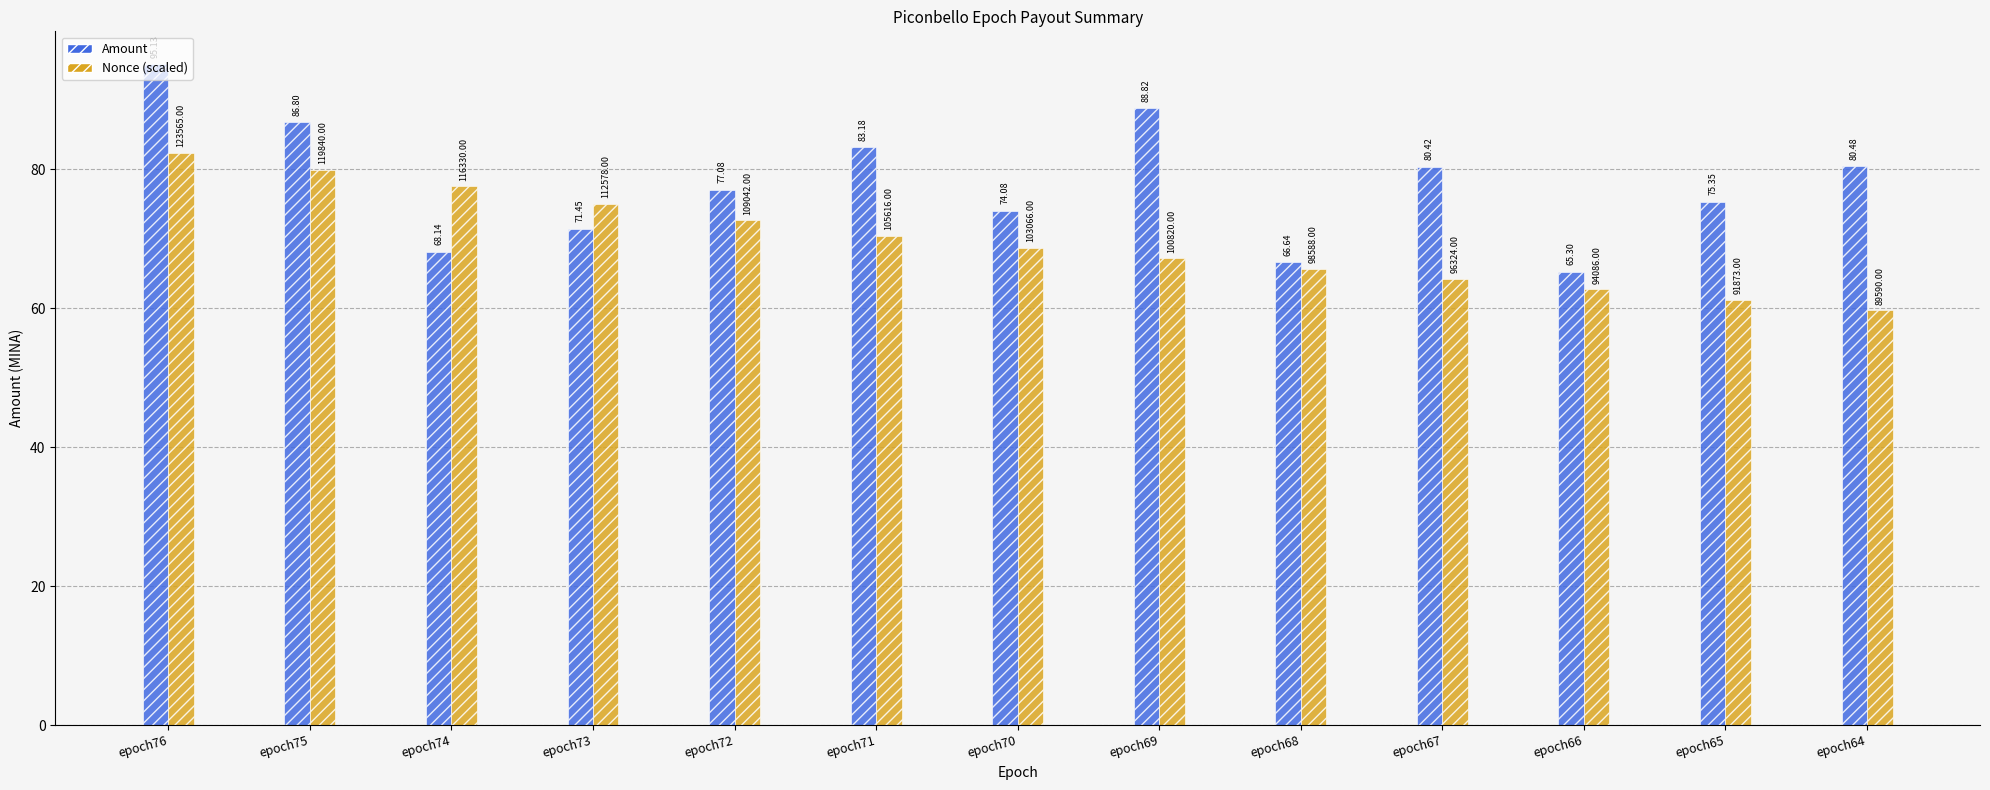

At which category is the sum across all series the highest?

epoch76